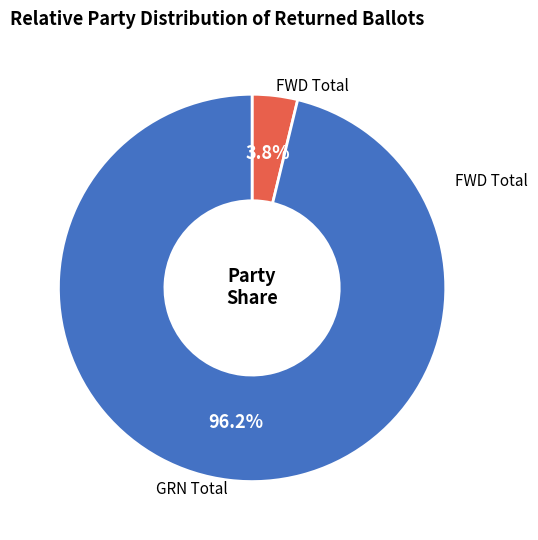

Which category has the smallest portion of the pie?

FWD Total